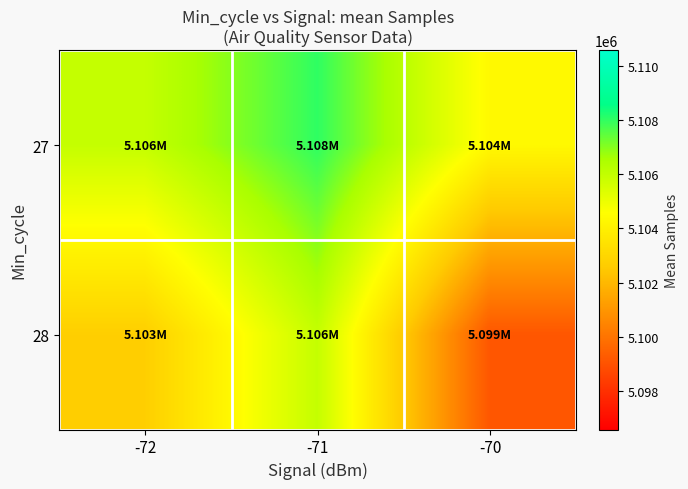

At how many categories does at least one series exceed 5103842?

3